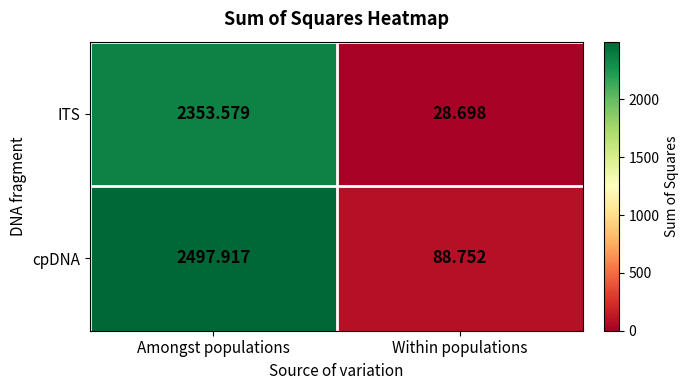

Rank the series by their maximum value, from highest to lowest.

cpDNA, ITS